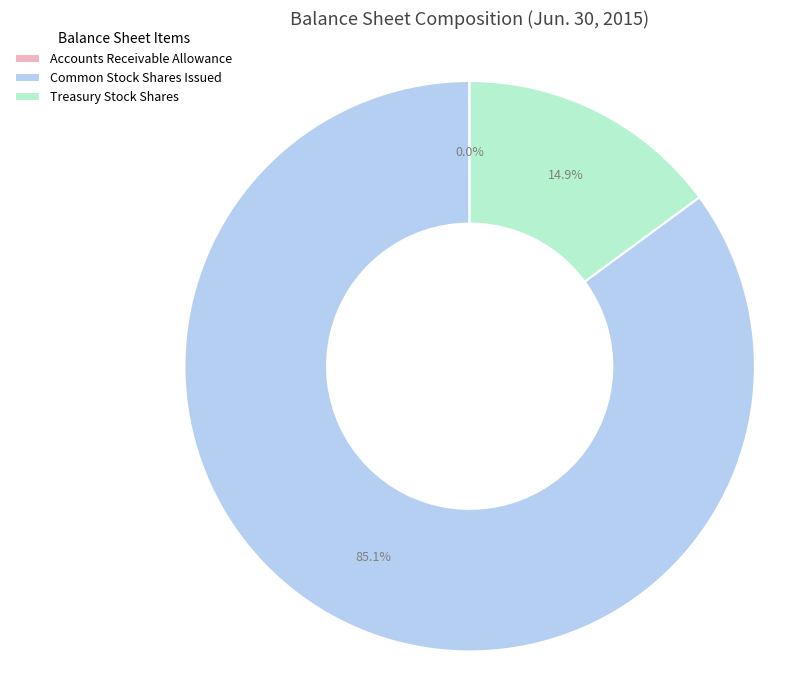

Between Treasury Stock Shares and Common Stock Shares Issued, which is larger?

Common Stock Shares Issued